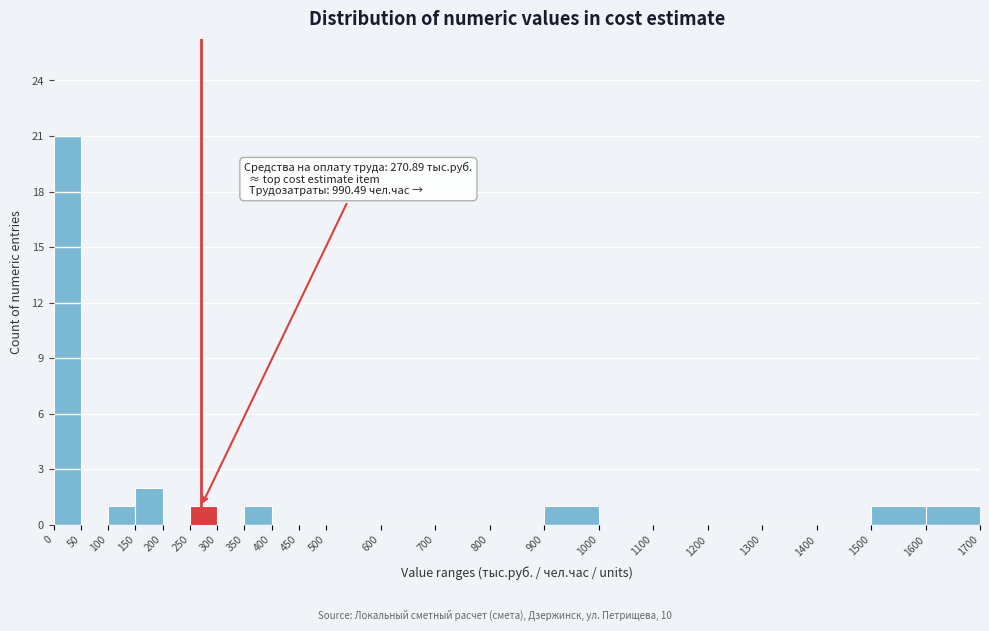

Which range on the x-axis has the tallest bar?

0 to 50